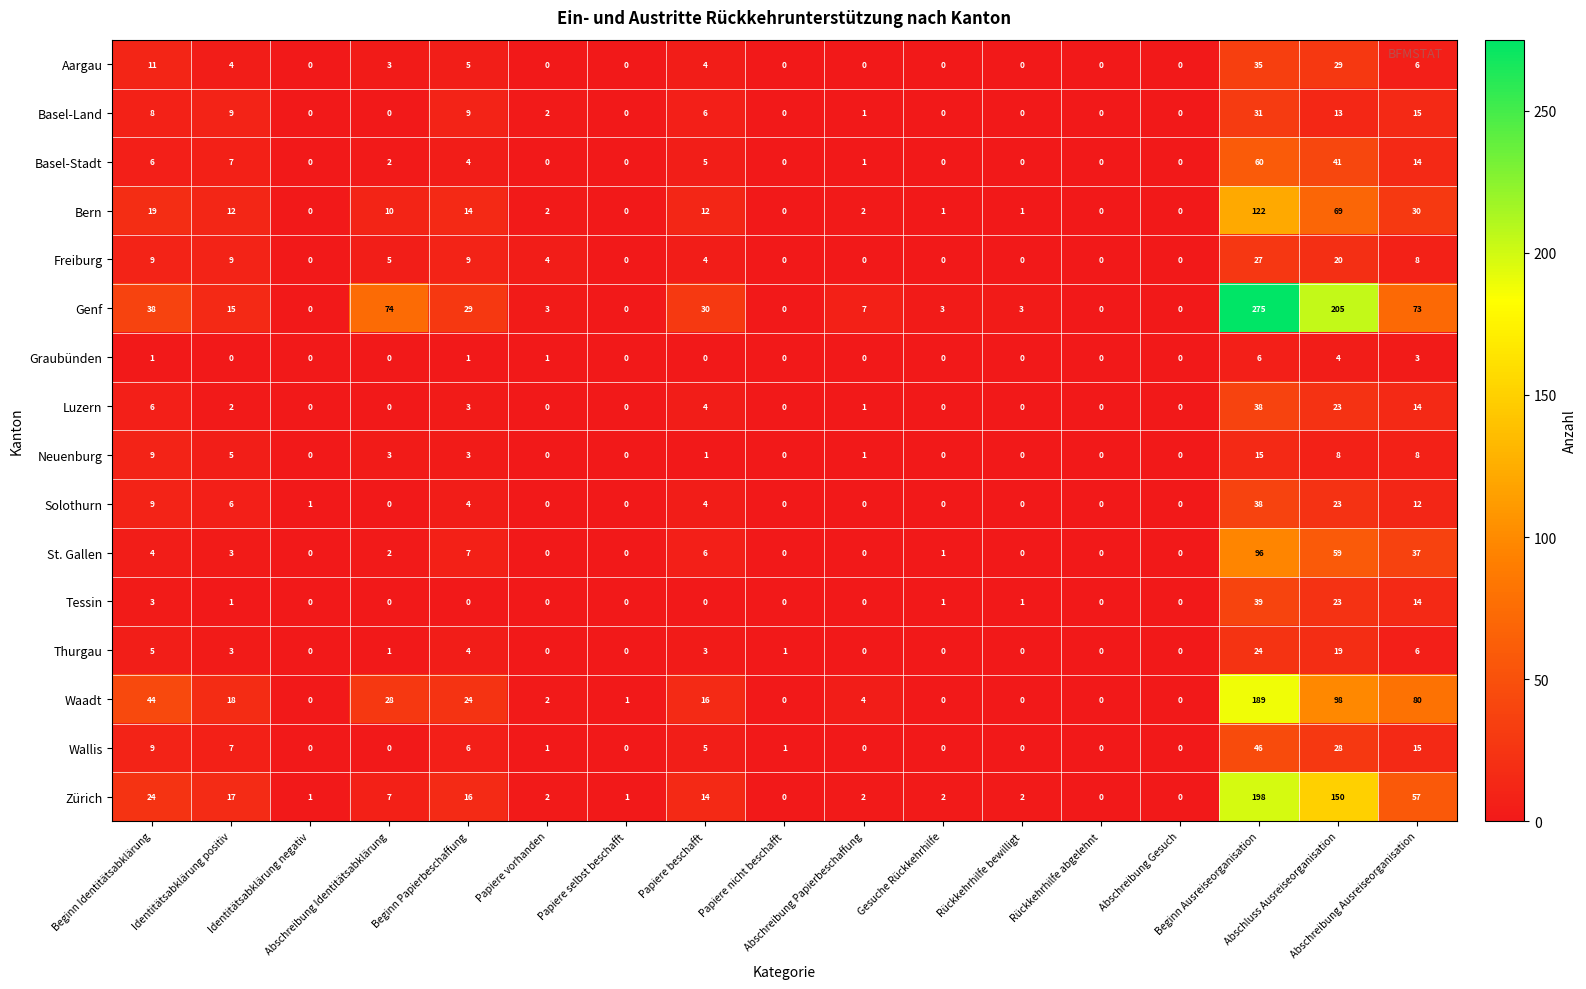

What is the difference between the second highest and second lowest values in the Aargau series?

29